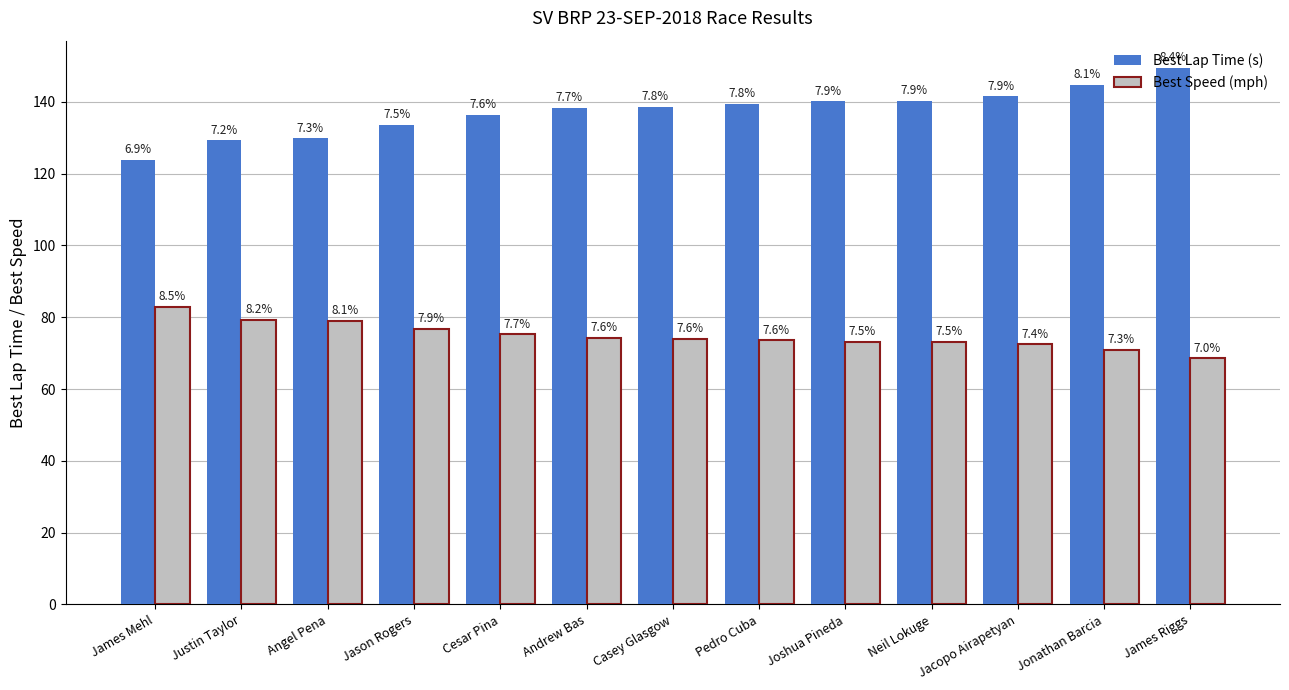

Does the chart contain stacked bars?

No